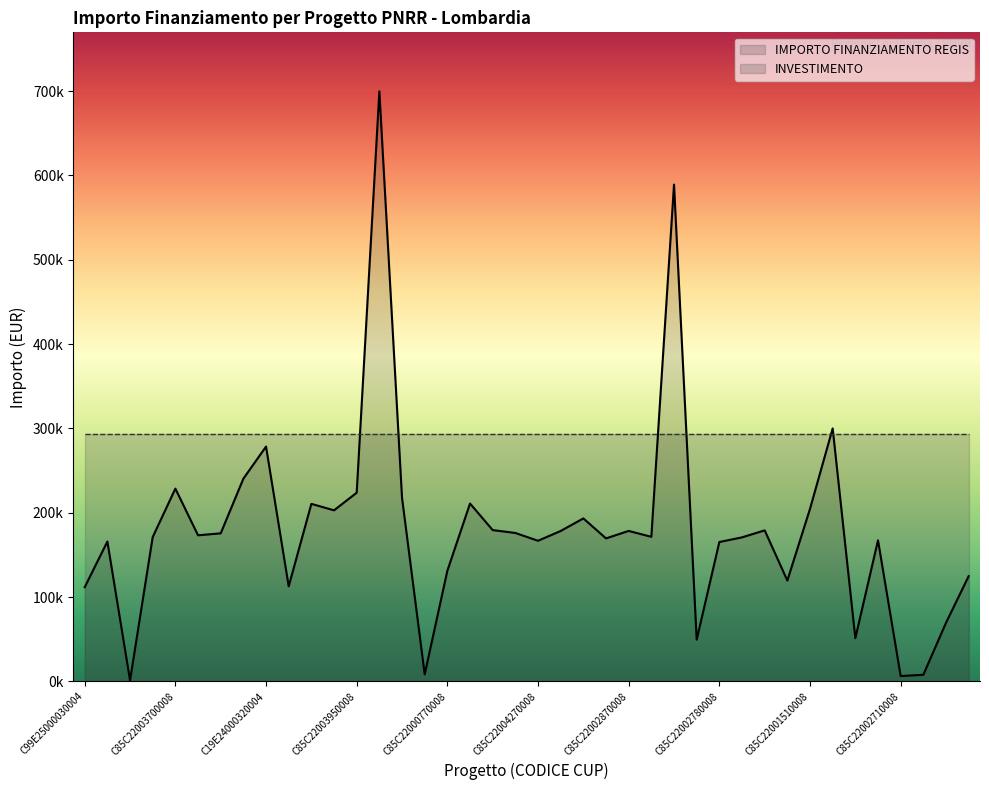

True or false: IMPORTO FINANZIAMENTO REGIS has more than 2 points higher than both neighbors.

True